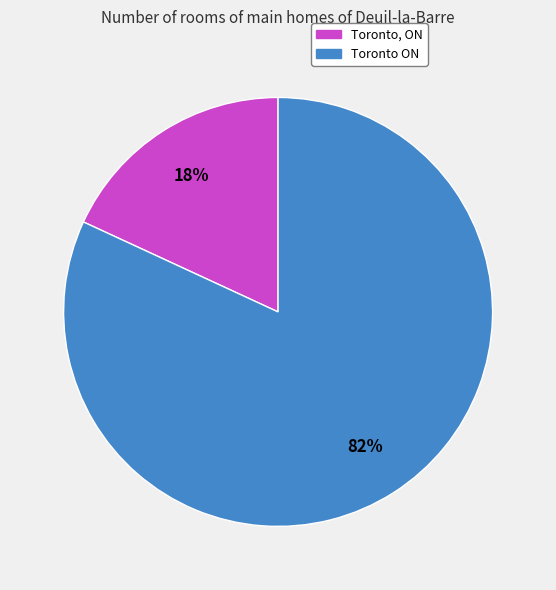

Is the sum of Toronto, ON and Toronto ON greater than half?

Yes